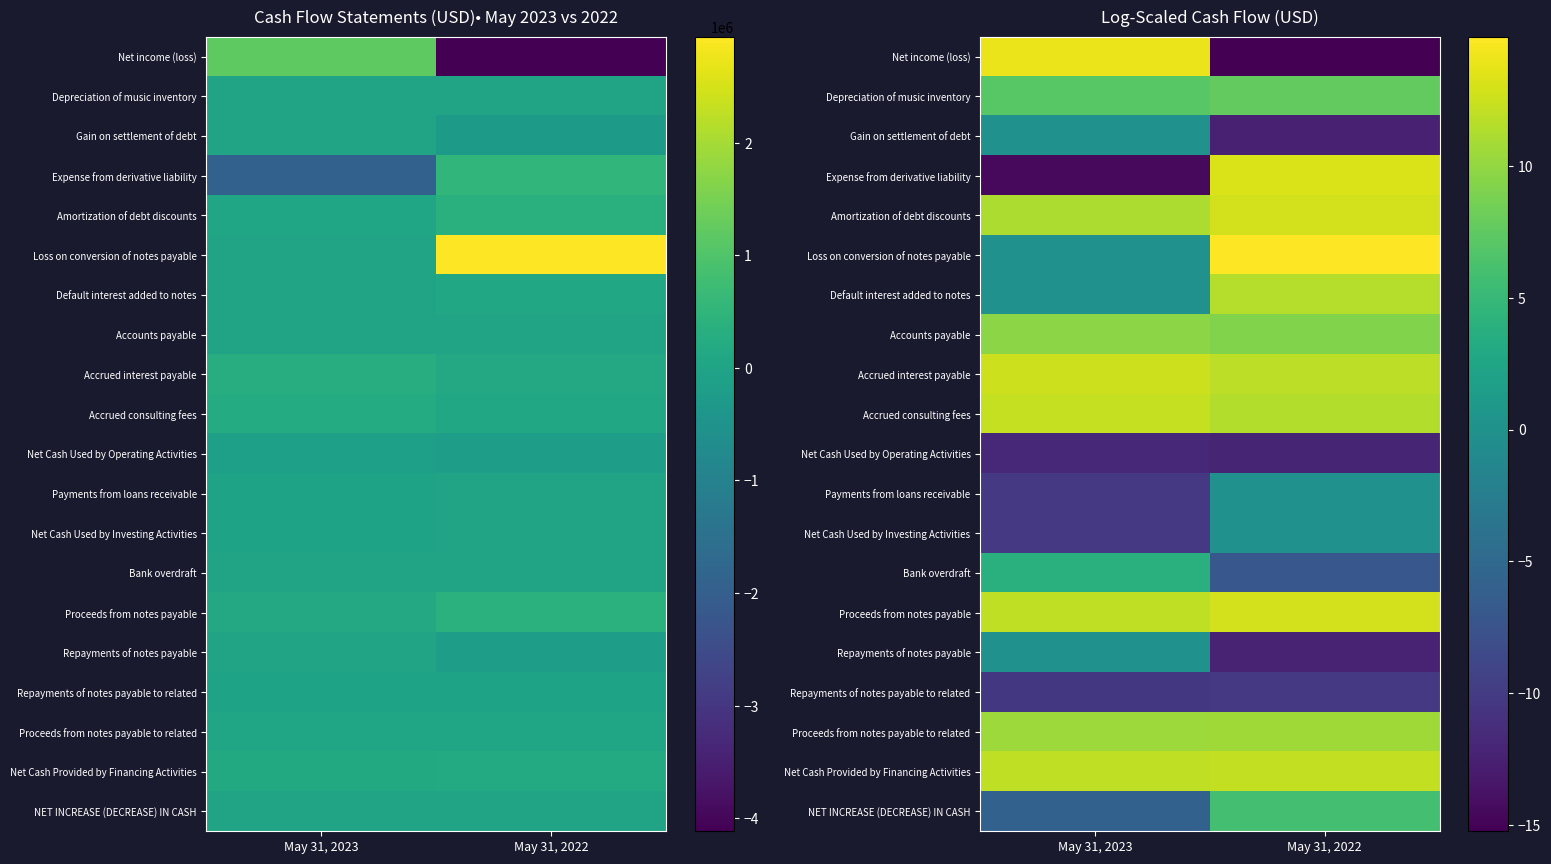

What is the lowest value of the Payments from loans receivable series?

-10.2